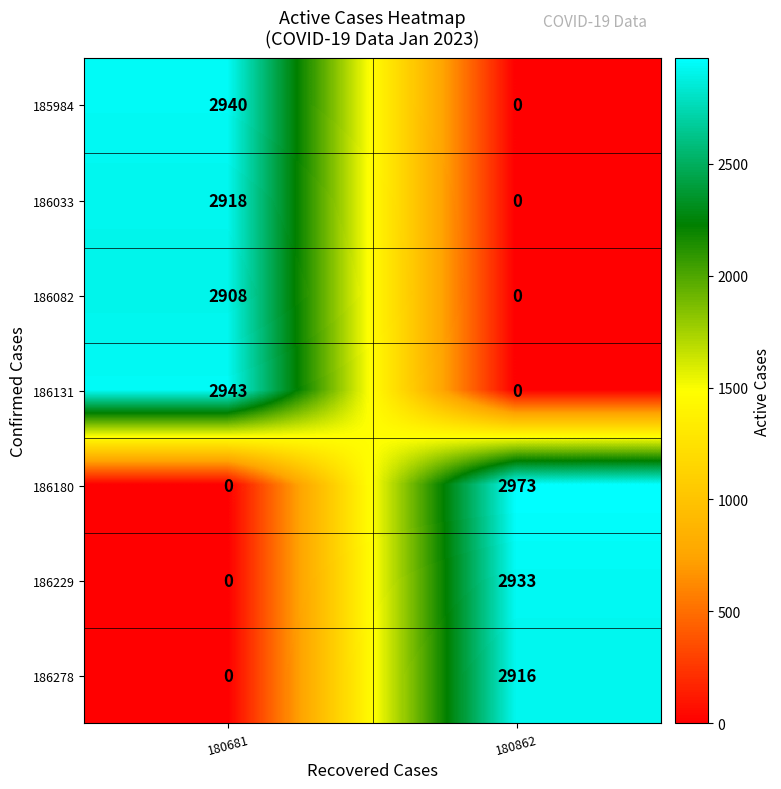

What is the difference between the maximum and minimum values in the 186180 series?

2973